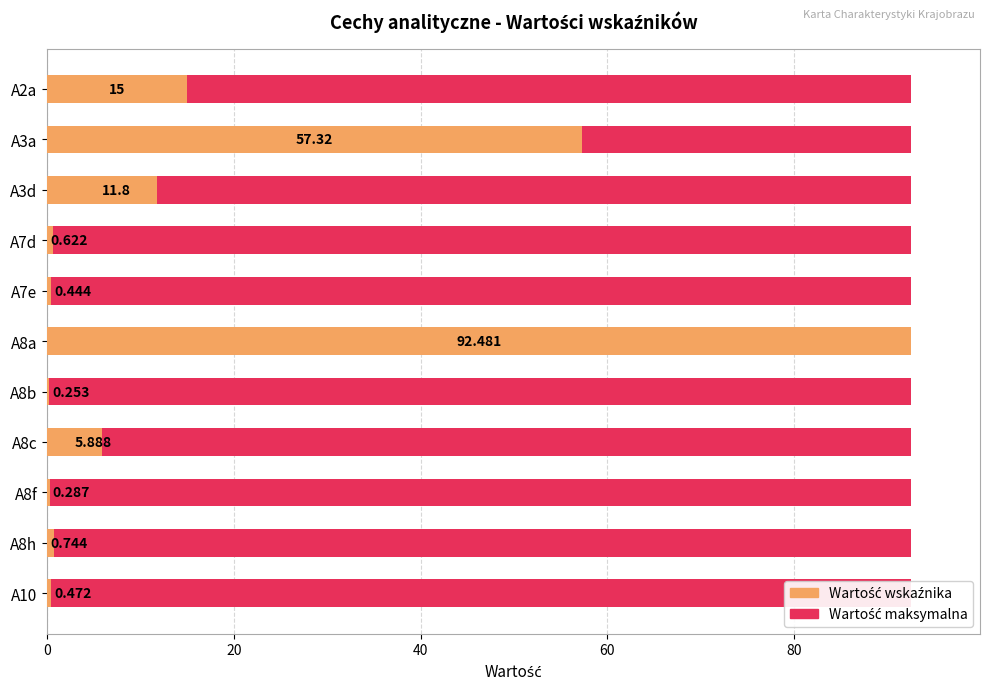

How many bars are there in each group?

2